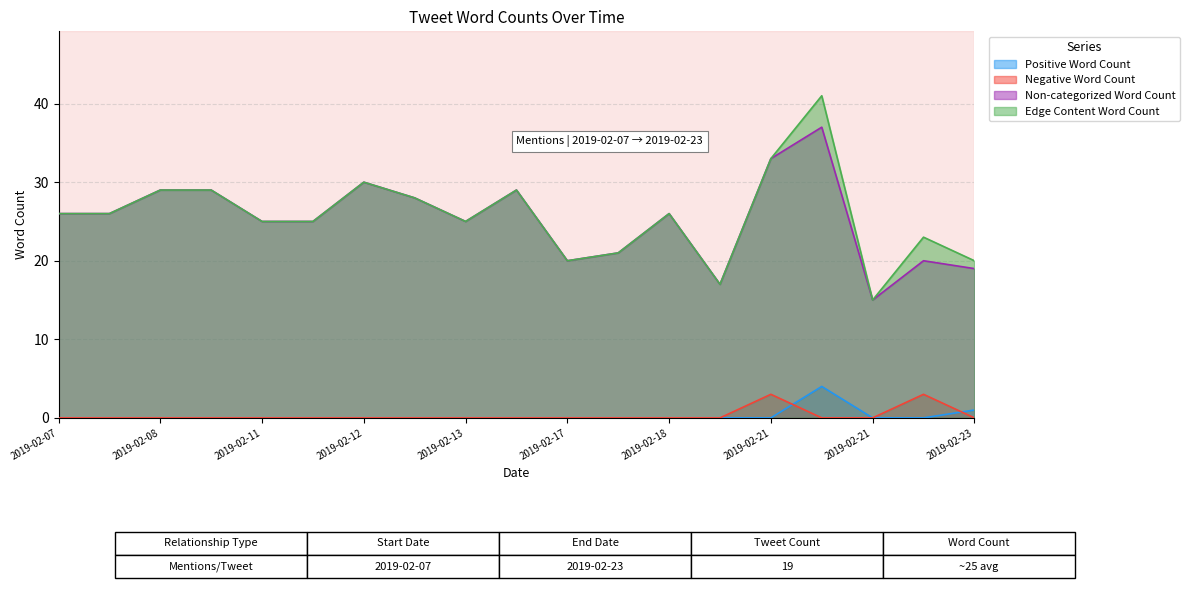

Does the chart have visible grid lines?

Yes